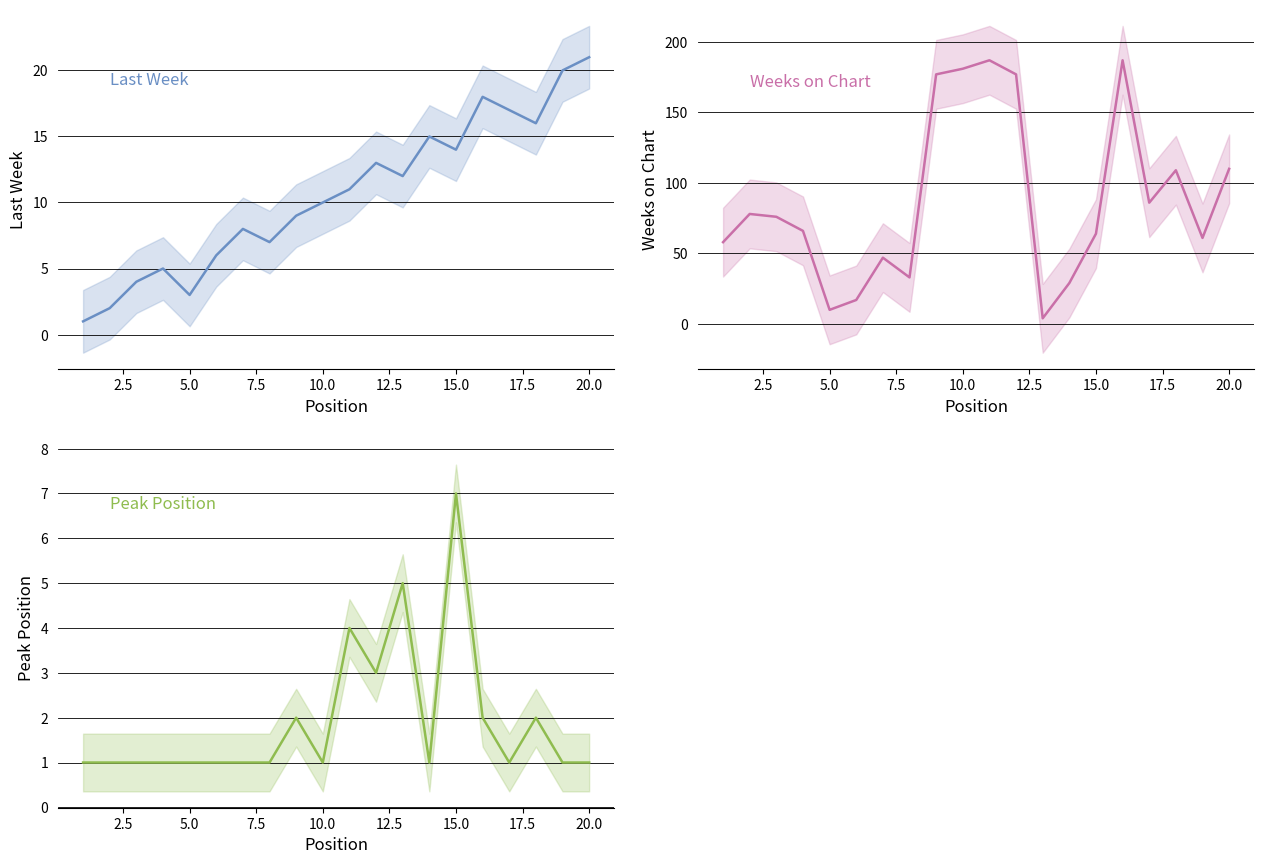

At how many categories does at least one series exceed 131?

5